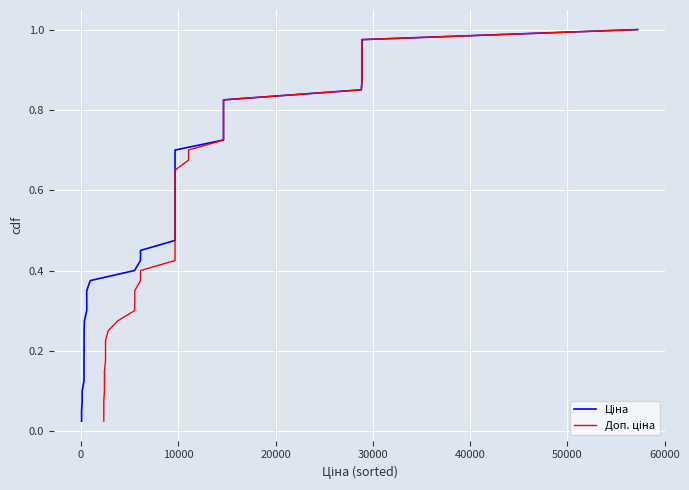

True or false: Ціна has more than 2 points higher than both neighbors.

False